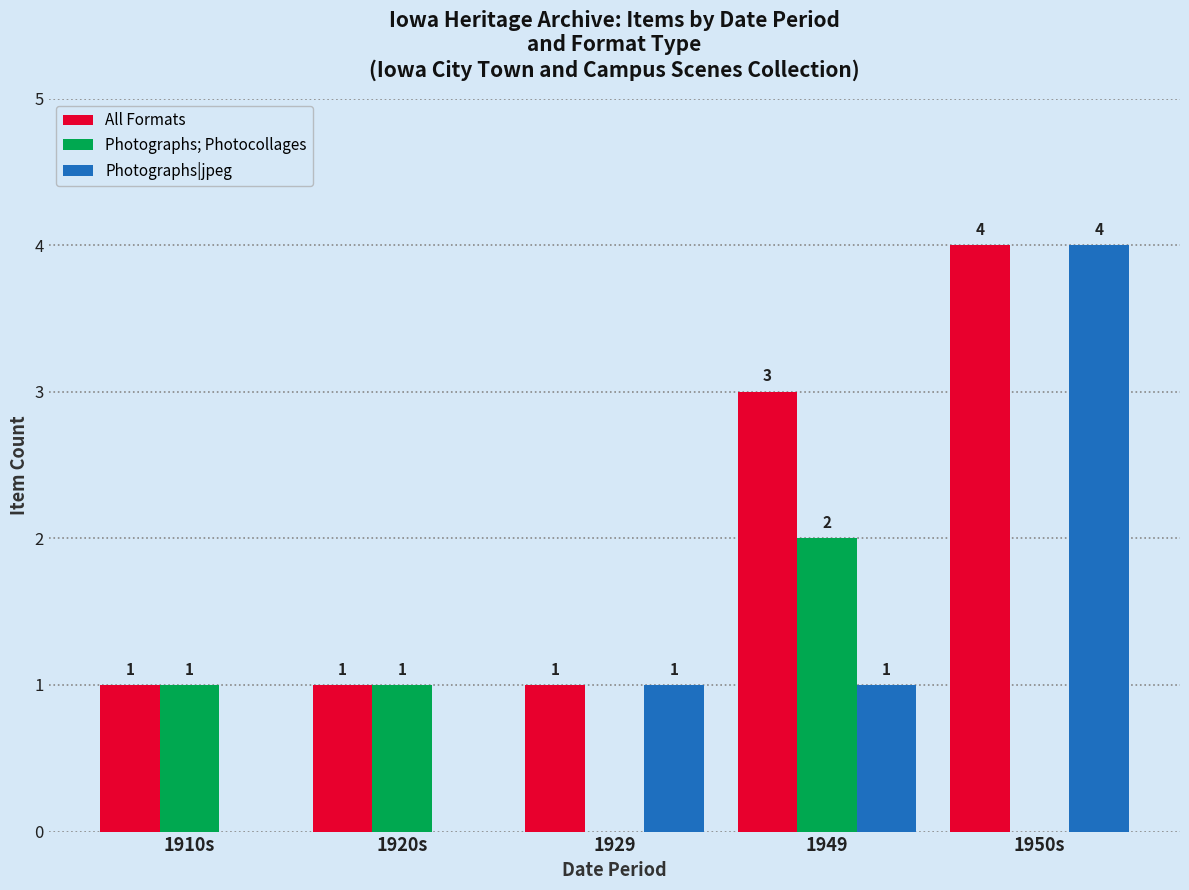

How many data points does each series have?

5